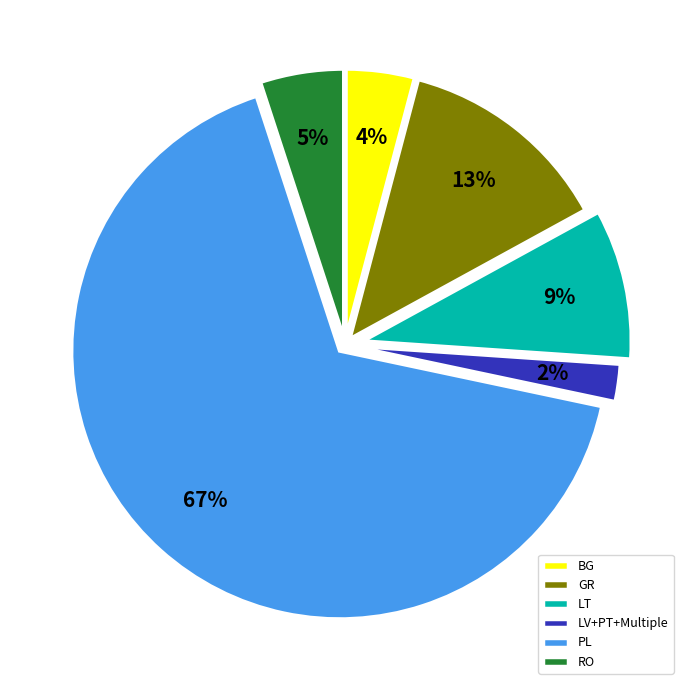

To the nearest percent, what is the combined percentage of PL and RO?

72%